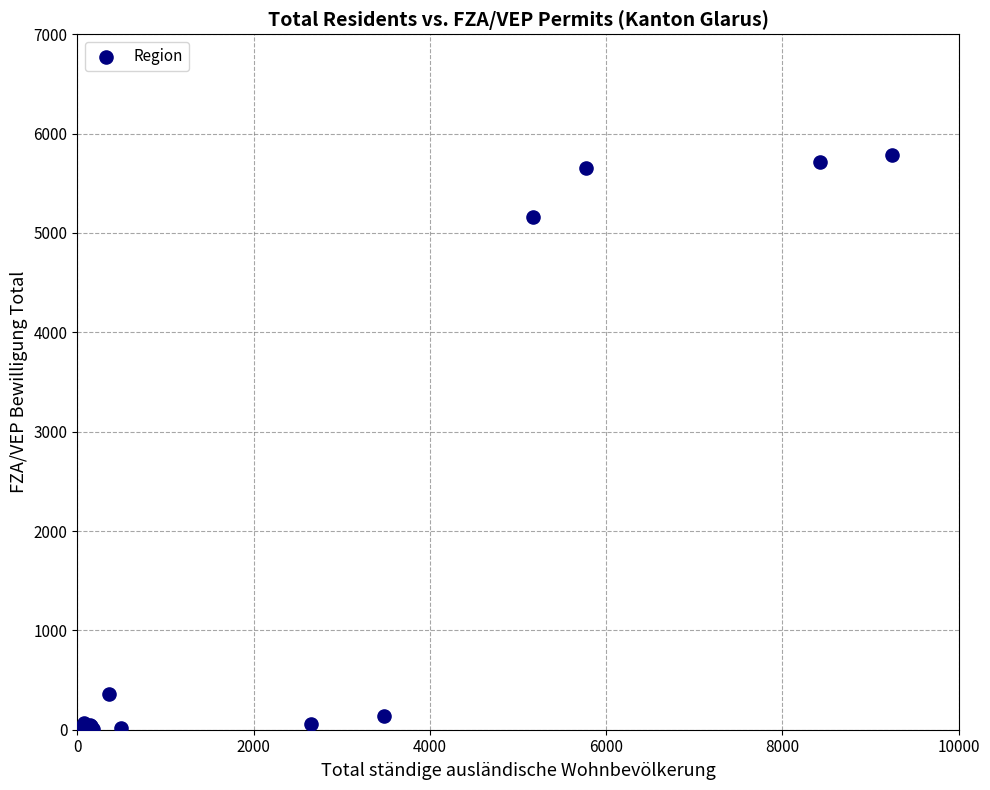

What Y value in the scatter plot is closest to 2893?

5165